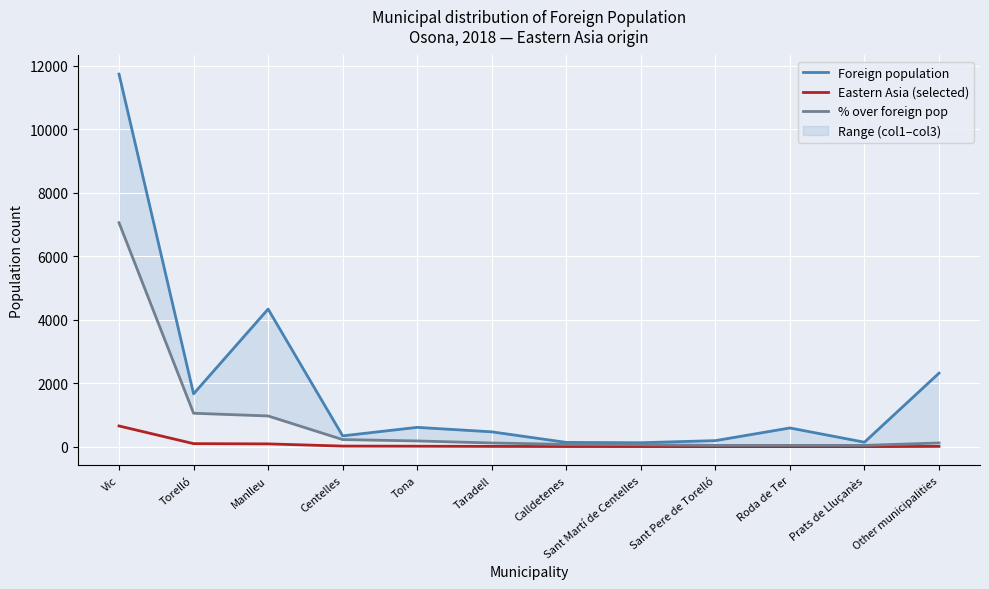

The value of % over foreign pop at Sant Pere de Torelló is 43. True or false?

True